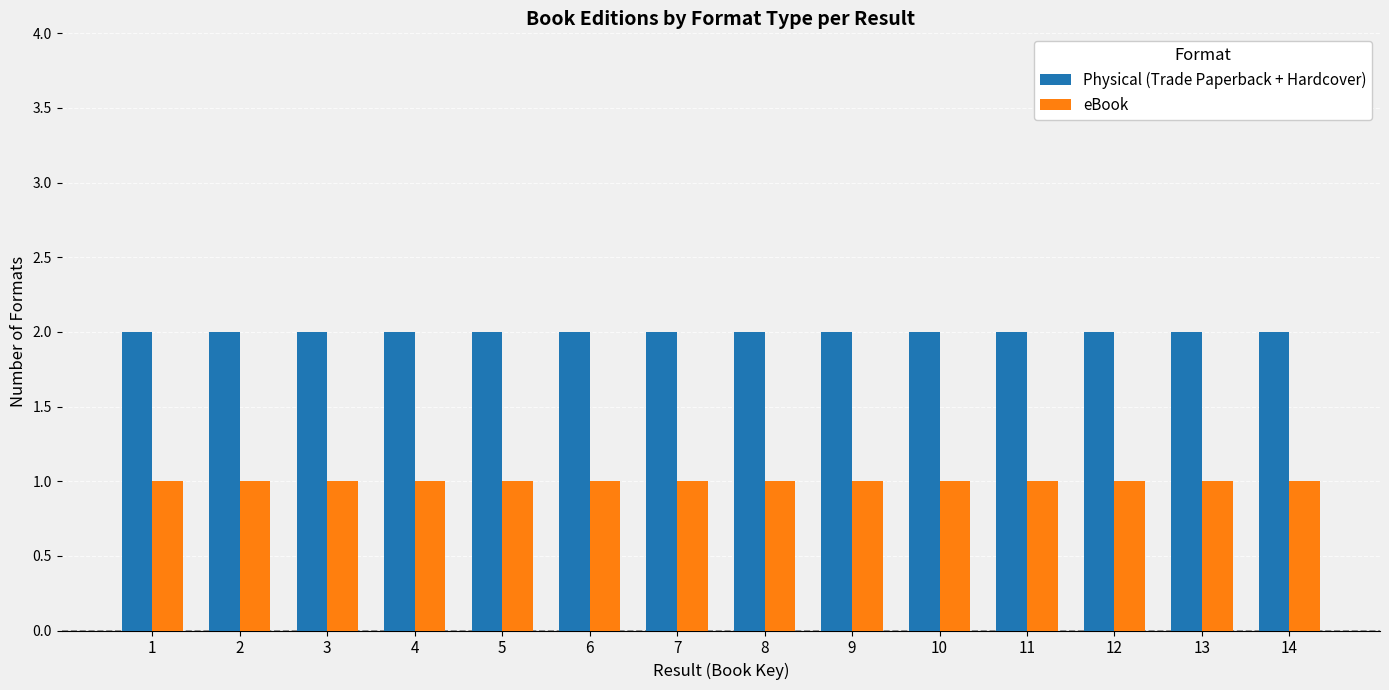

What is the spread (max minus min) of values at 4?

1